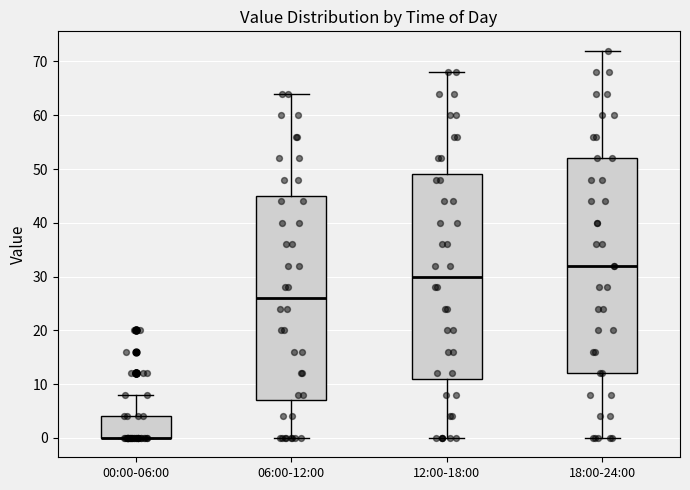

Where is the lower edge of the box for 18:00-24:00 on the y-axis? The values are not printed on the chart, so give them approximately, as read against the axis.

12